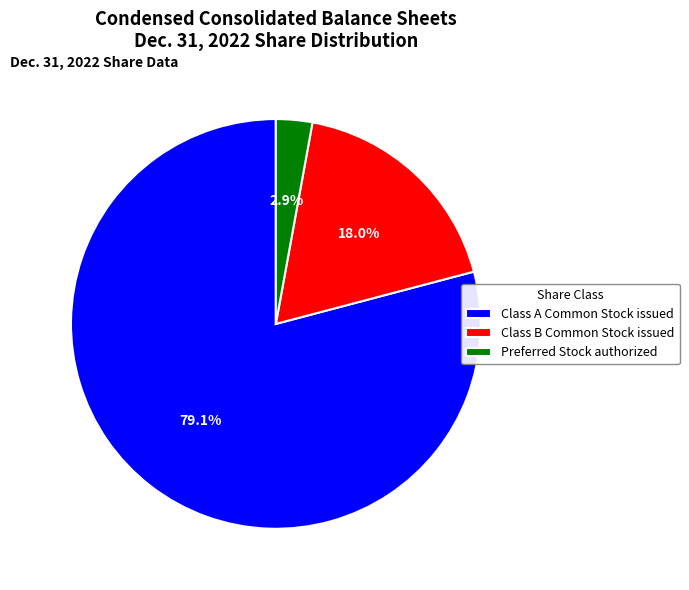

Rank the categories by value from lowest to highest.

Preferred Stock authorized, Class B Common Stock issued, Class A Common Stock issued